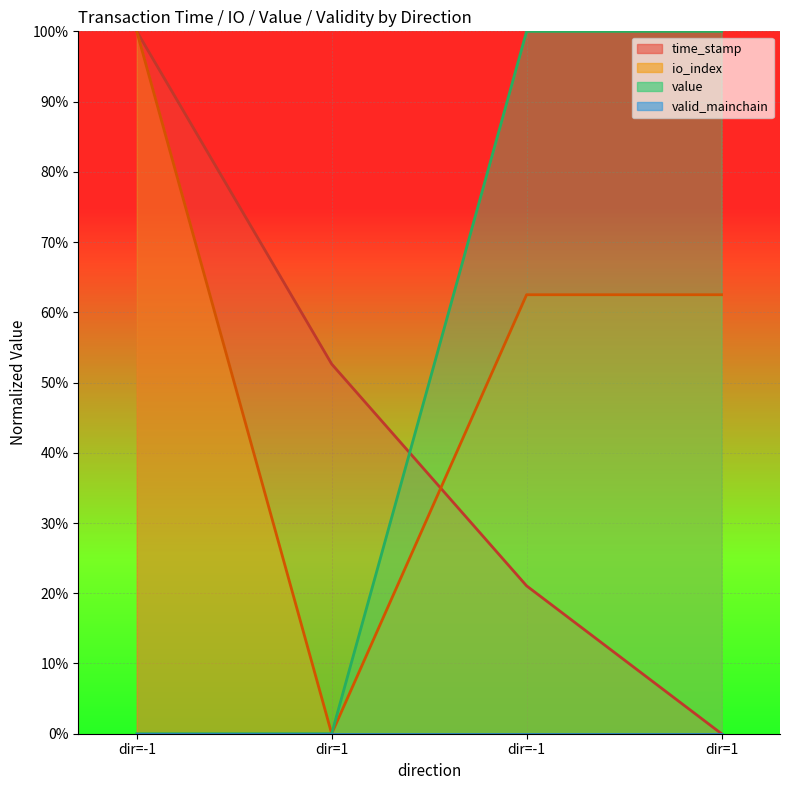

At which category does the chart reach its peak across all series?

dir=-1